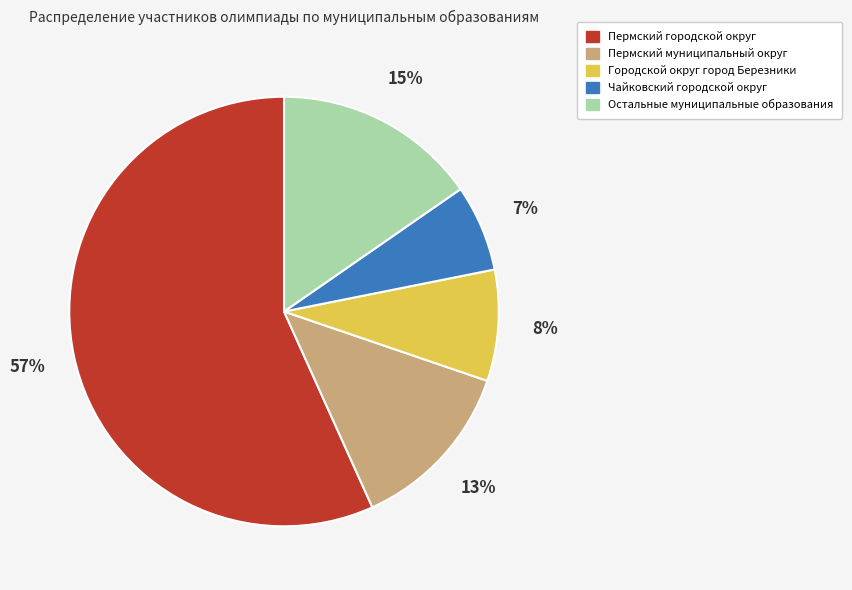

To the nearest percent, what is the average slice percentage?

20%